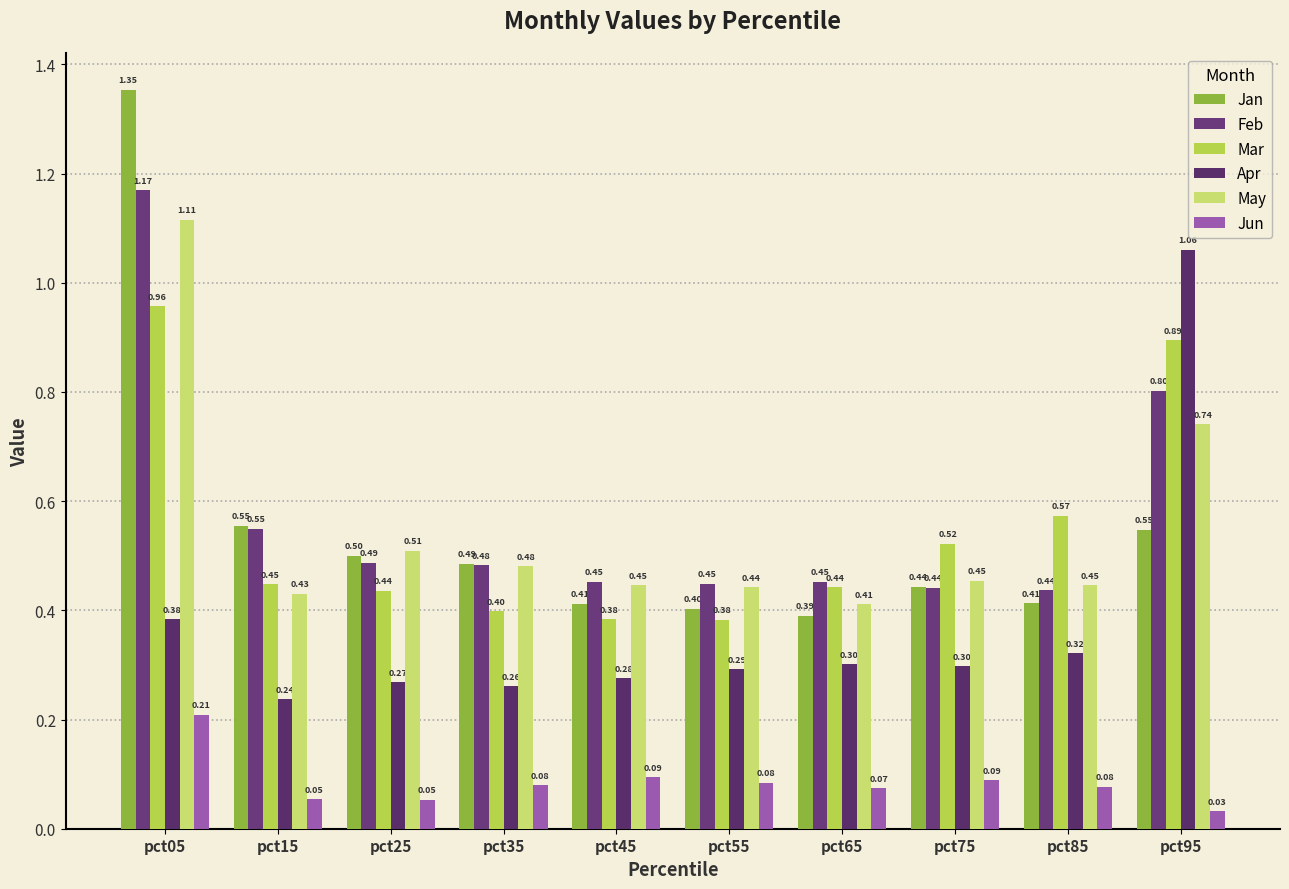

What is the greatest value displayed?

1.4